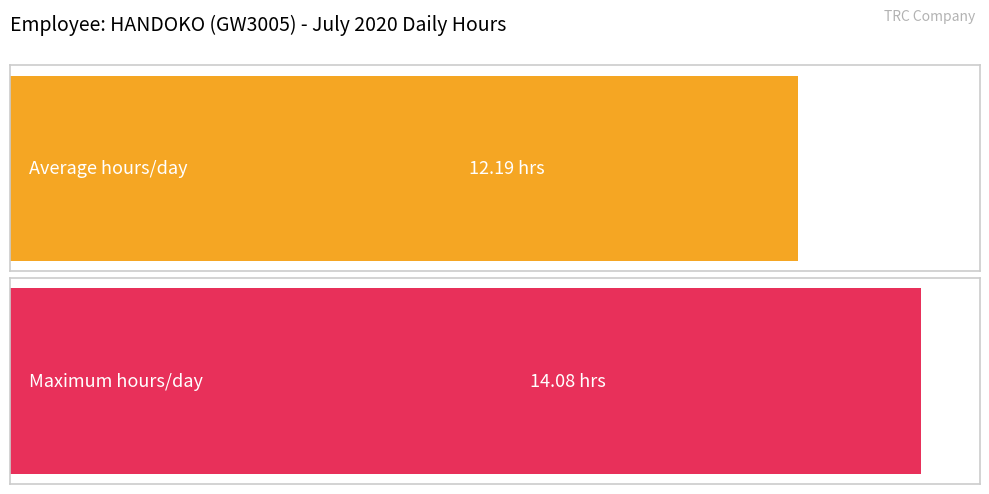

Does the chart contain any negative values?

No